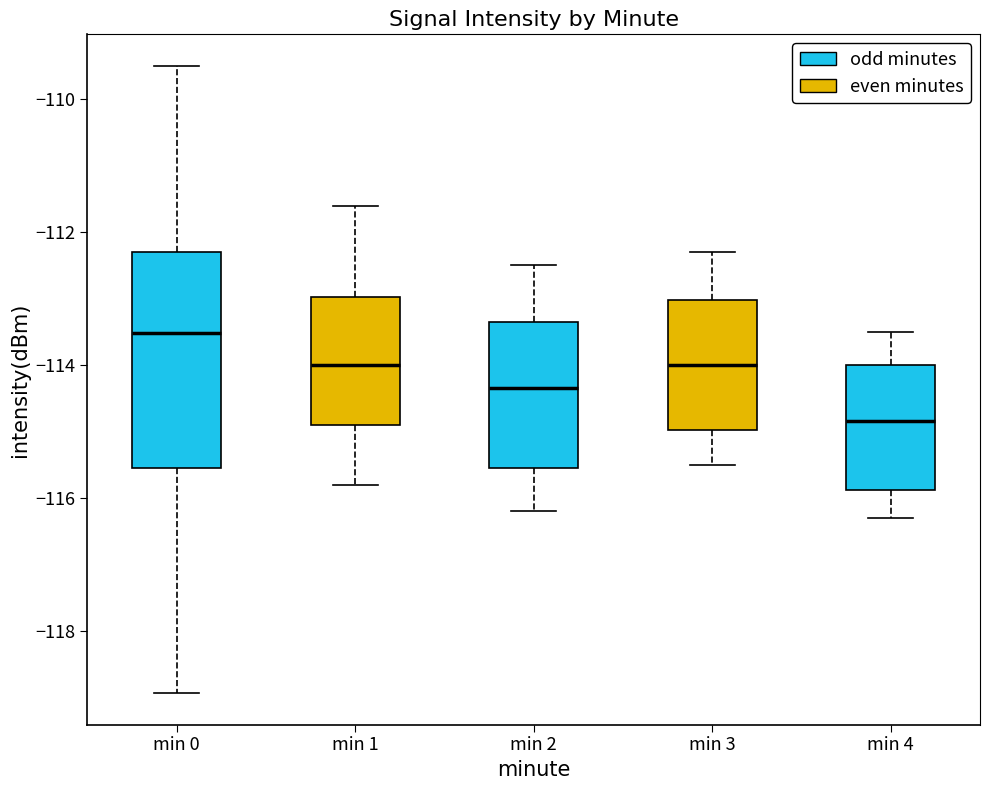

Reading left to right, transcribe this box plot: for each box, give where its median line is, the range the box spans, and where its two whiskers end, as read against the y-axis. The values are not printed on the chart, so give them approximately, as read against the axis.

min 0: median -113.6, box -115.6 to -112.2, whiskers -119.0 to -109.4
min 1: median -114.0, box -115.0 to -113.0, whiskers -115.8 to -111.6
min 2: median -114.4, box -115.6 to -113.4, whiskers -116.2 to -112.4
min 3: median -114.0, box -115.0 to -113.0, whiskers -115.4 to -112.2
min 4: median -114.8, box -115.8 to -114.0, whiskers -116.2 to -113.4